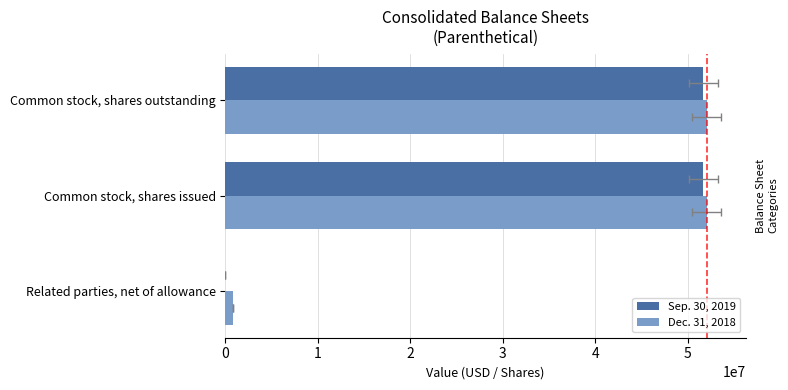

What is the sum of the Dec. 31, 2018 values at Related parties, net of allowance and Common stock, shares issued?

52912929